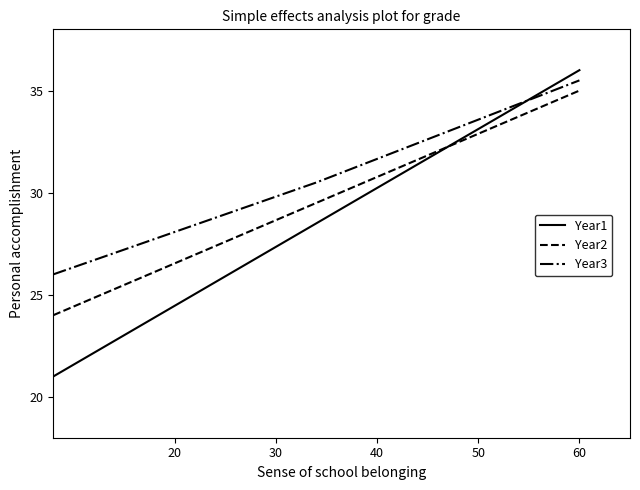

Does the chart have visible grid lines?

No